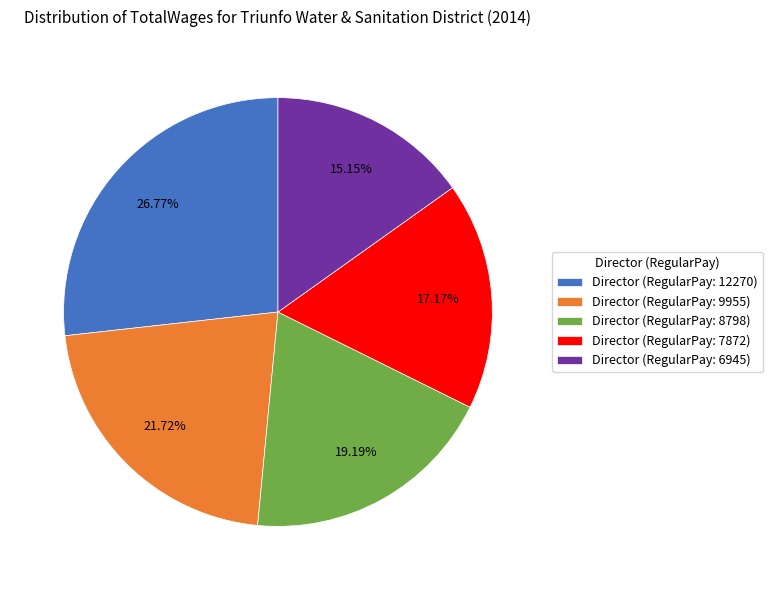

Which slice is the smallest?

Director (RegularPay: 6945)